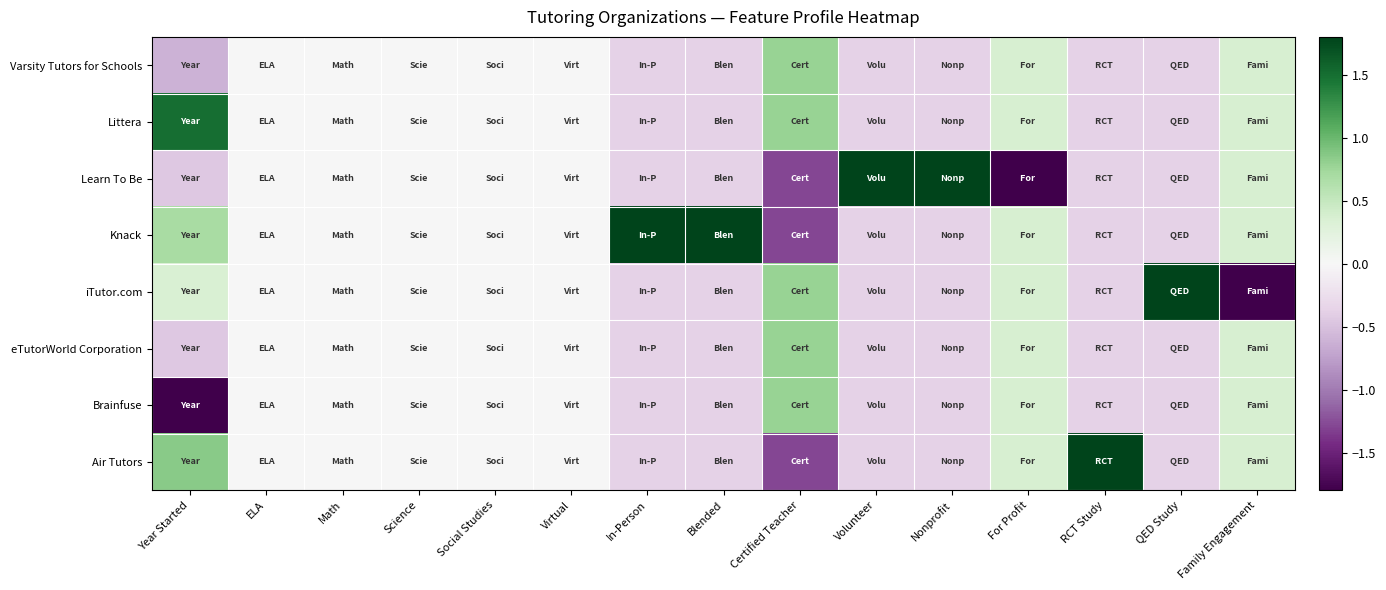

List the series in order of their peak value, lowest first.

Brainfuse, eTutorWorld Corporation, Varsity Tutors for Schools, Littera, Air Tutors, iTutor.com, Knack, Learn To Be